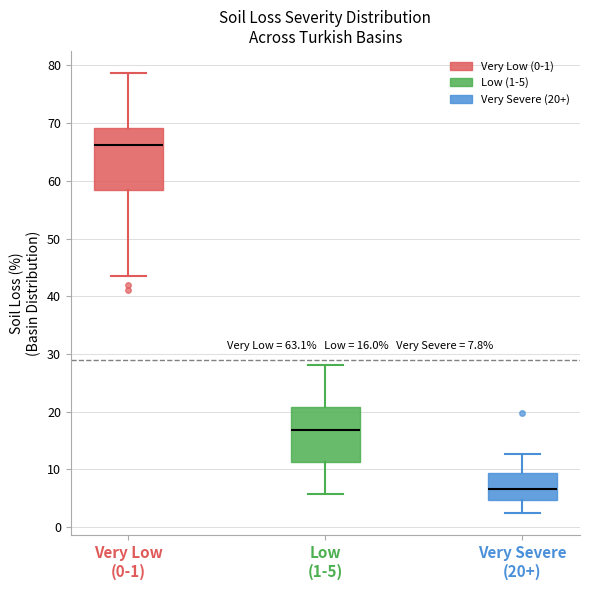

Which box's median line is the lowest?

Very Severe (20+)